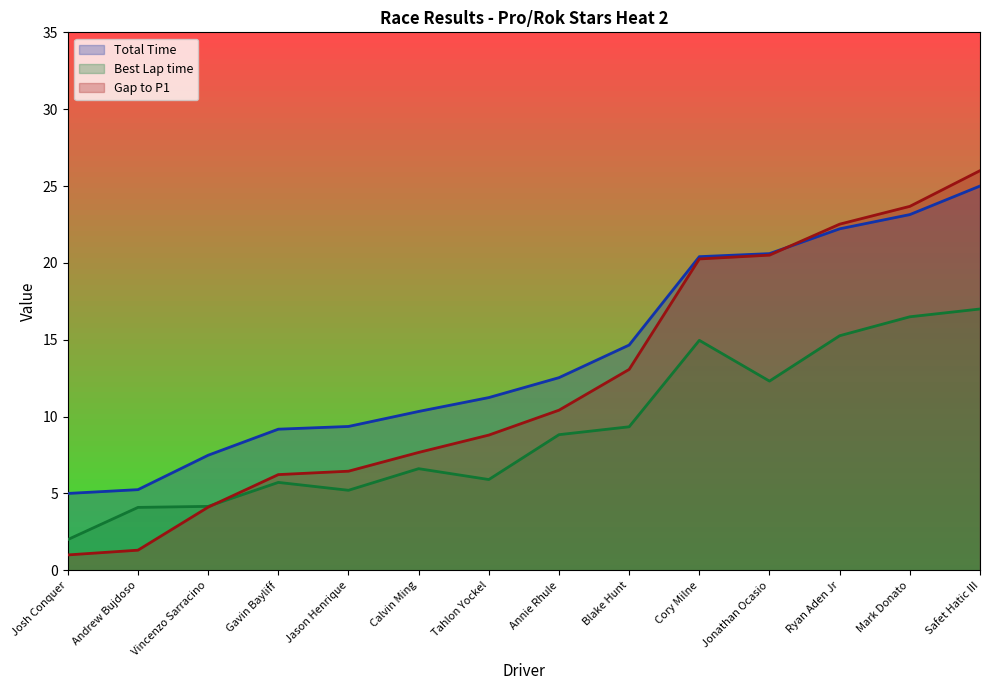

Reading right to left, list all the values displayed in this chart.

Total Time: 25.0	23.1	22.2	20.6	20.4	14.7	12.5	11.2	10.3	9.4	9.2	7.5	5.2	5.0
Best Lap time: 17.0	16.5	15.3	12.3	15.0	9.3	8.8	5.9	6.6	5.2	5.7	4.2	4.1	2.0
Gap to P1: 26.0	23.7	22.5	20.5	20.3	13.1	10.4	8.8	7.7	6.4	6.2	4.1	1.3	1.0